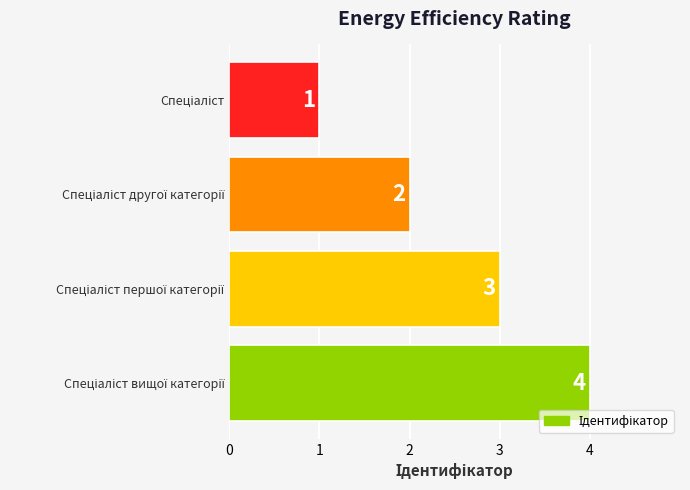

What is the value of the 1st bar from the top?

1